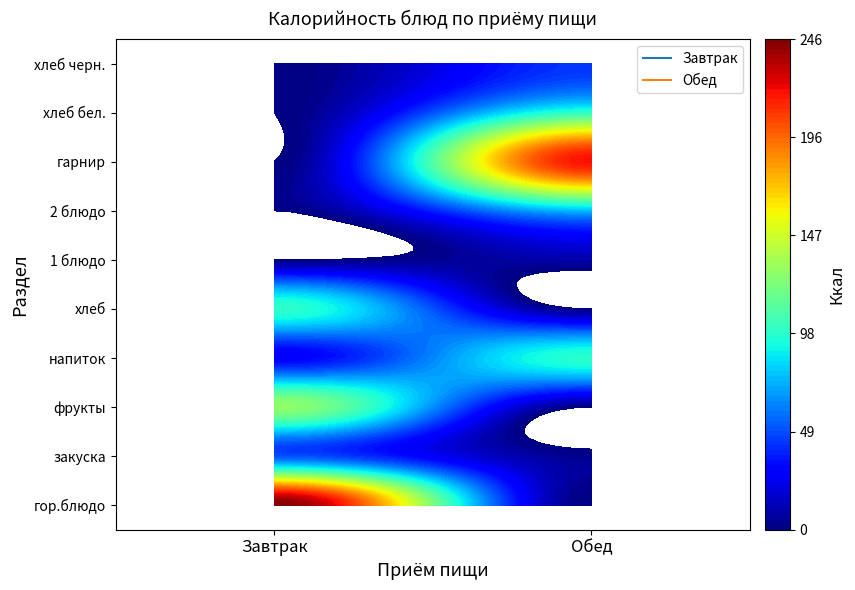

List the series in order of their overall mean, highest first.

Завтрак, Обед